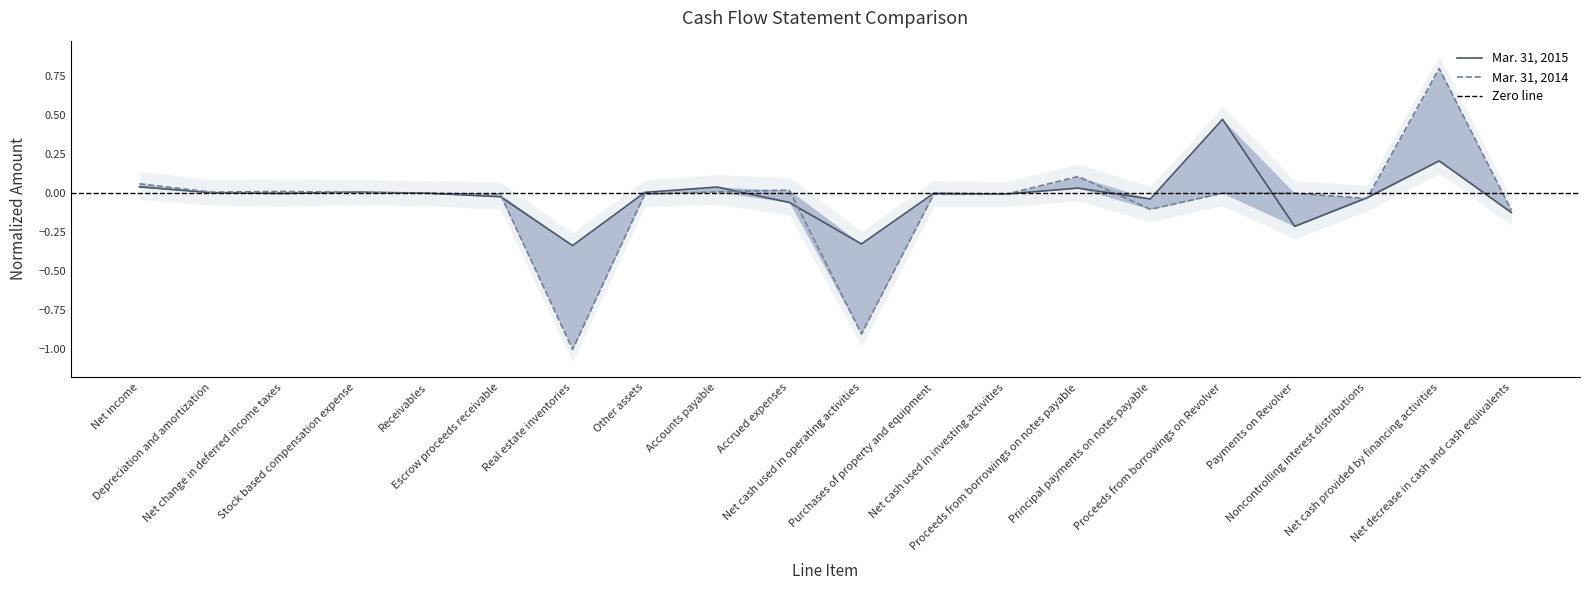

What is the maximum value shown in the chart?

0.8